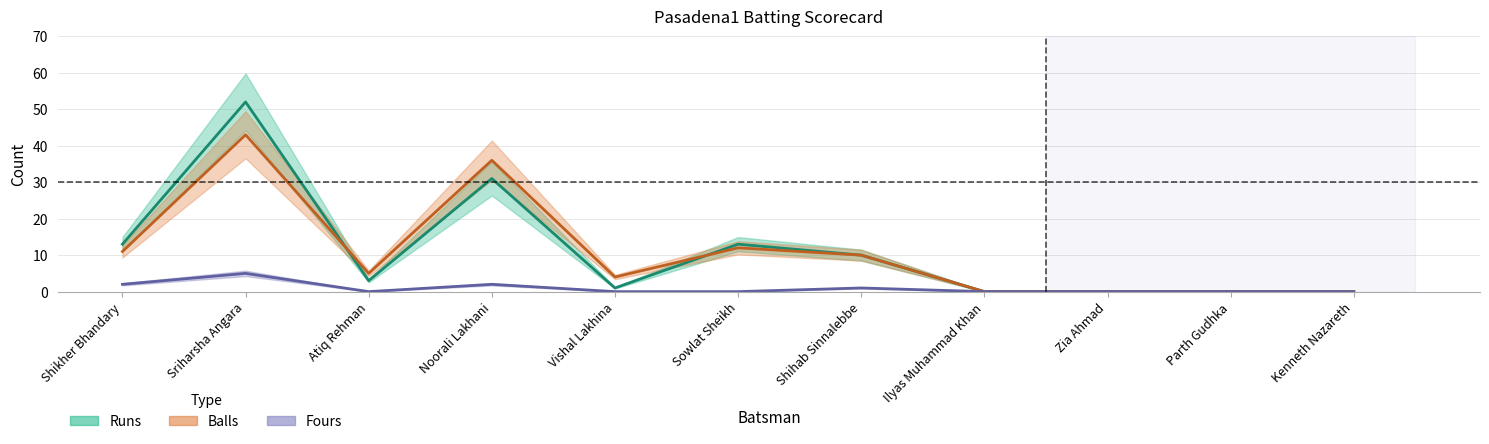

Rank the categories by Balls value from highest to lowest.

Sriharsha Angara, Noorali Lakhani, Sowlat Sheikh, Shikher Bhandary, Shihab Sinnalebbe, Atiq Rehman, Vishal Lakhina, Ilyas Muhammad Khan, Zia Ahmad, Parth Gudhka, Kenneth Nazareth